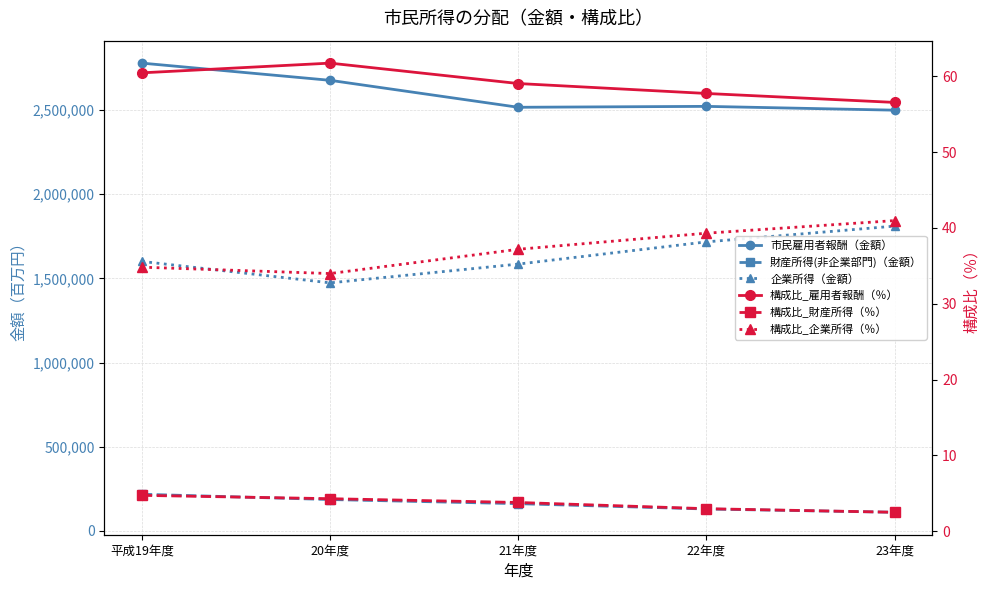

Reading left to right, transcribe all the data shown in this chart.

市民雇用者報酬（金額）: 平成19年度=2779157.0	20年度=2677004.0	21年度=2516829.0	22年度=2522219.0	23年度=2499649.0
財産所得(非企業部門)（金額）: 平成19年度=217776.0	20年度=186492.0	21年度=161867.0	22年度=130193.0	23年度=110758.0
企業所得（金額）: 平成19年度=1601038.0	20年度=1473699.0	21年度=1585201.0	22年度=1717158.0	23年度=1810829.0
構成比_雇用者報酬（％）: 平成19年度=60.4	20年度=61.7	21年度=59.0	22年度=57.7	23年度=56.5
構成比_財産所得（％）: 平成19年度=4.7	20年度=4.3	21年度=3.8	22年度=3.0	23年度=2.5
構成比_企業所得（％）: 平成19年度=34.8	20年度=34.0	21年度=37.2	22年度=39.3	23年度=41.0